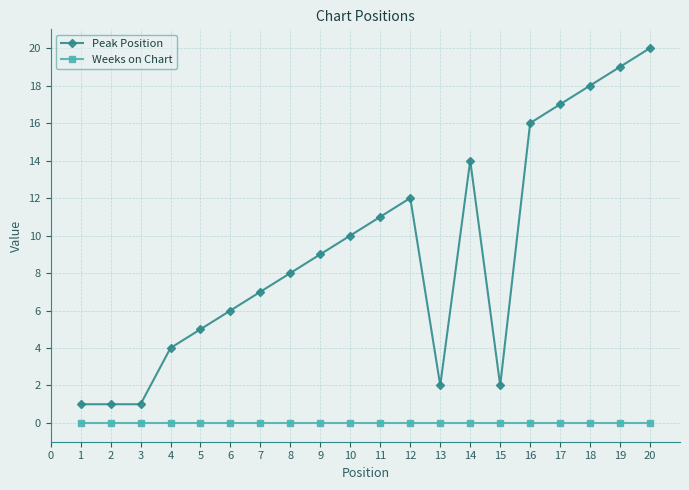

What are all the series names shown in the legend?

Peak Position, Weeks on Chart